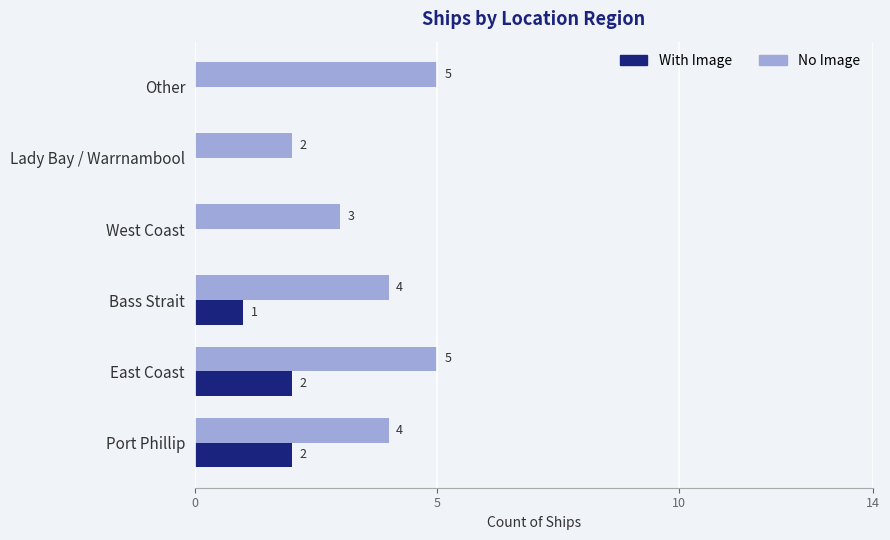

The With Image series shows 2 at Port Phillip. True or false?

True